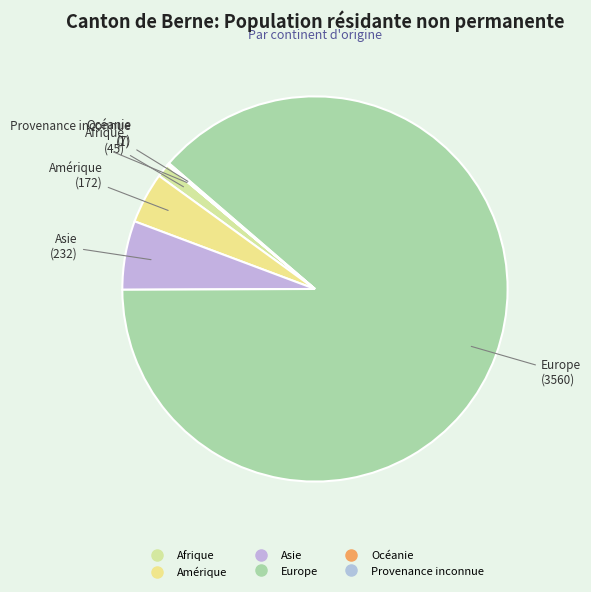

Is it true that Asie is 6% of the pie?

True